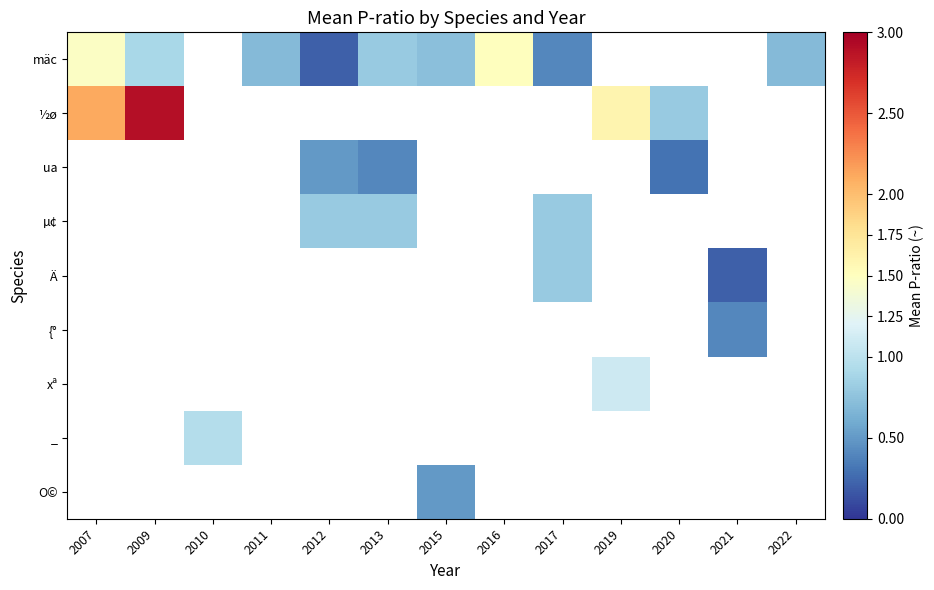

List the labels in order of _ value, smallest first.

2007, 2009, 2010, 2011, 2012, 2013, 2015, 2016, 2017, 2019, 2020, 2021, 2022